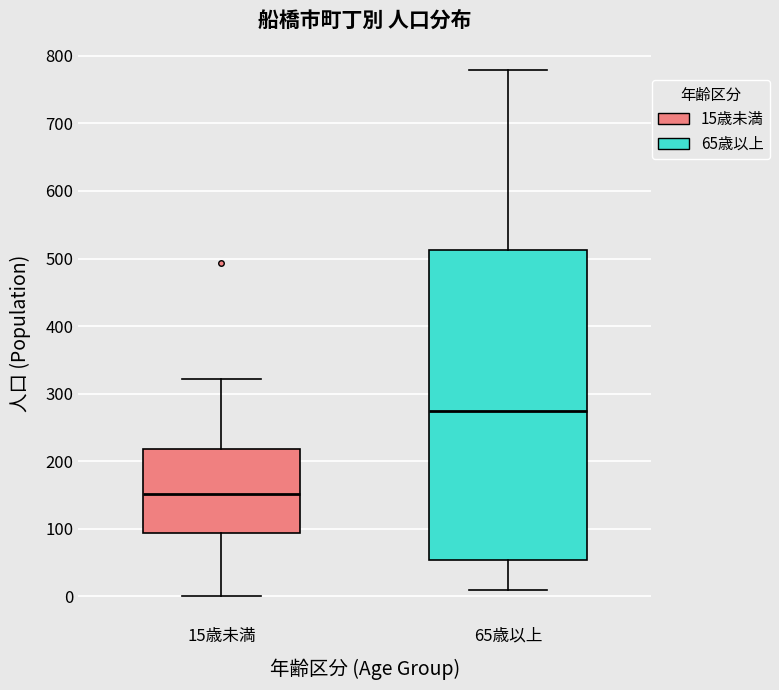

Where does the upper whisker of the box for 15歳未満 end on the y-axis? The values are not printed on the chart, so give them approximately, as read against the axis.

320